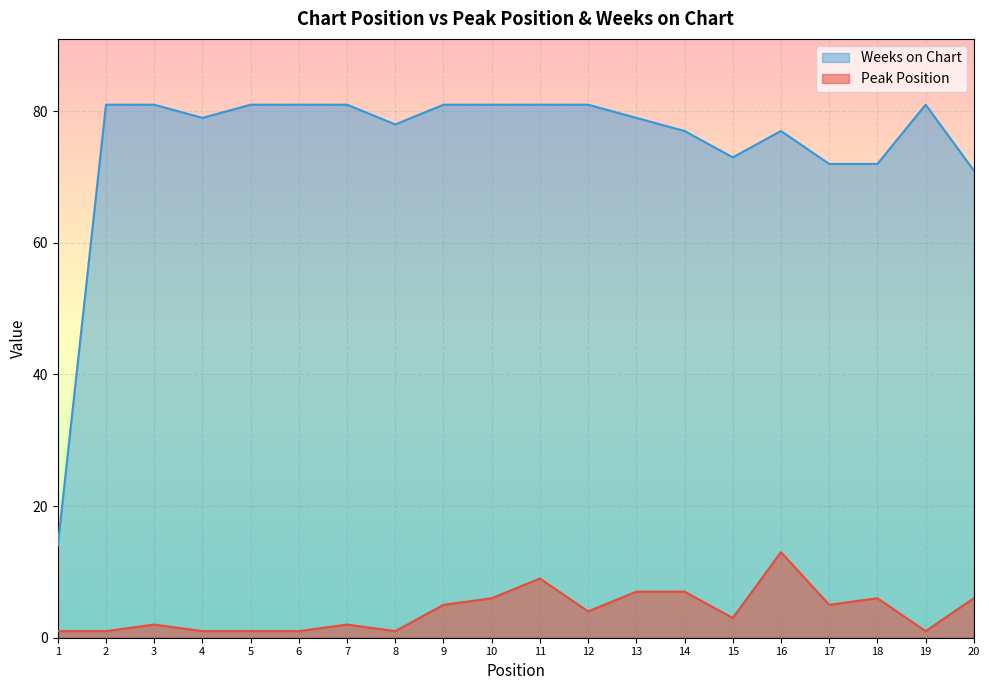

What is the average value of the Peak Position series?

4